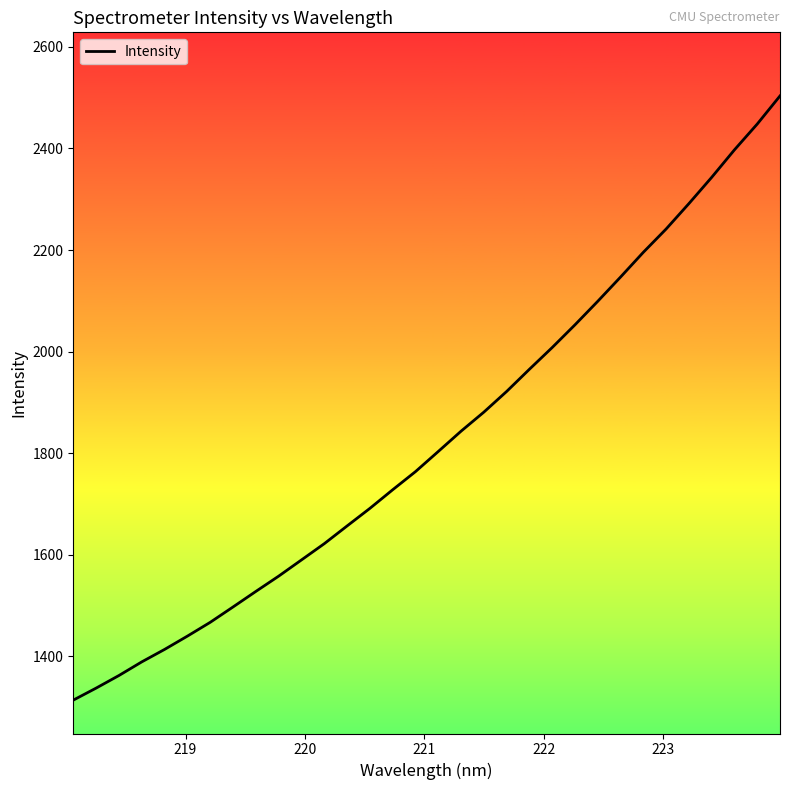

What is the greatest value displayed?

2503.5